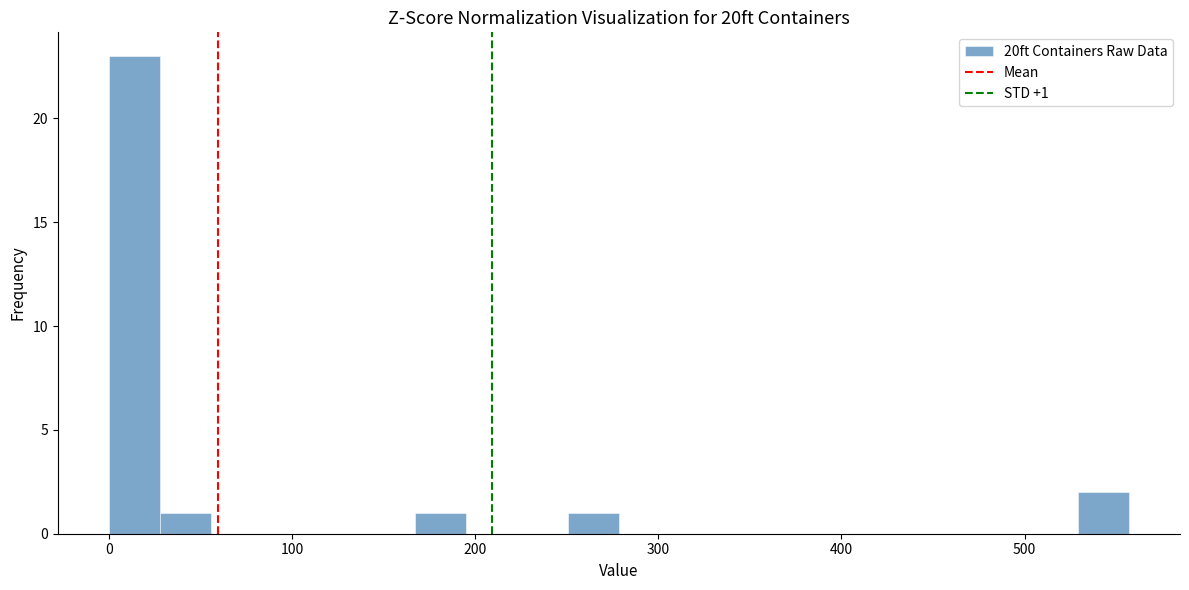

Read against the x-axis, roughly where is the centre of the tallest bar?

10